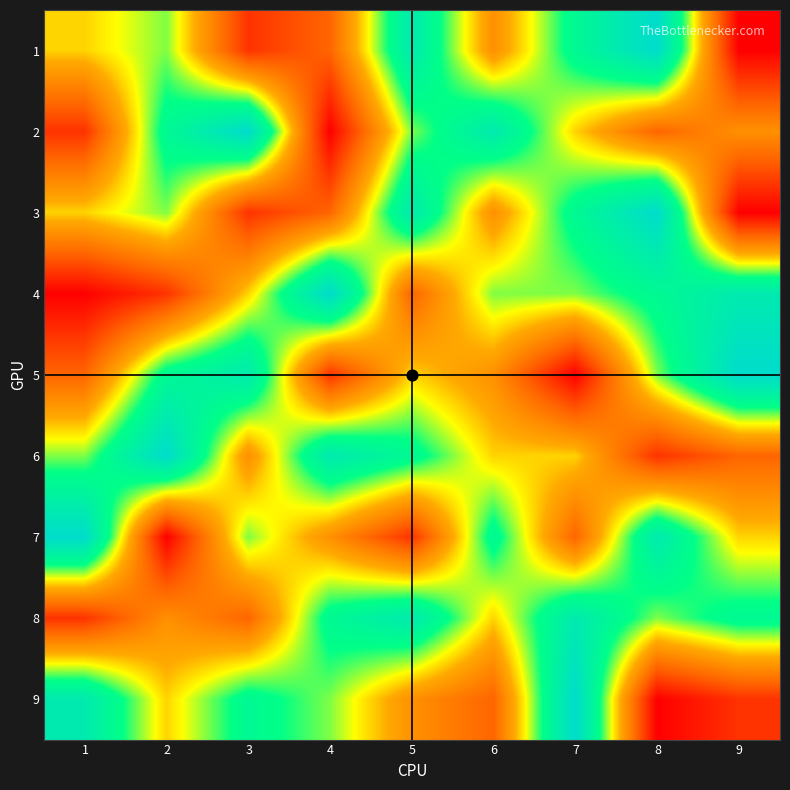

At which category is the sum across all series the highest?

5